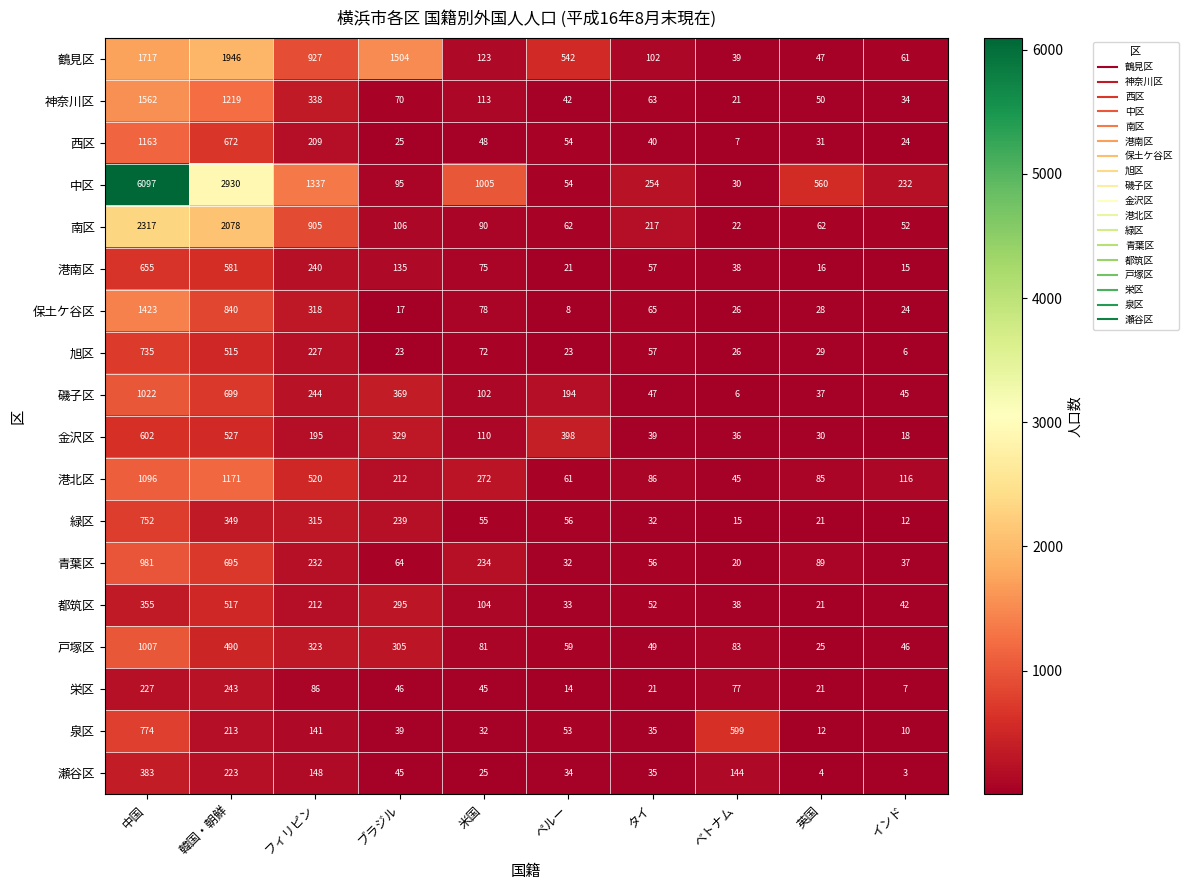

At which category does the chart reach its peak across all series?

中国